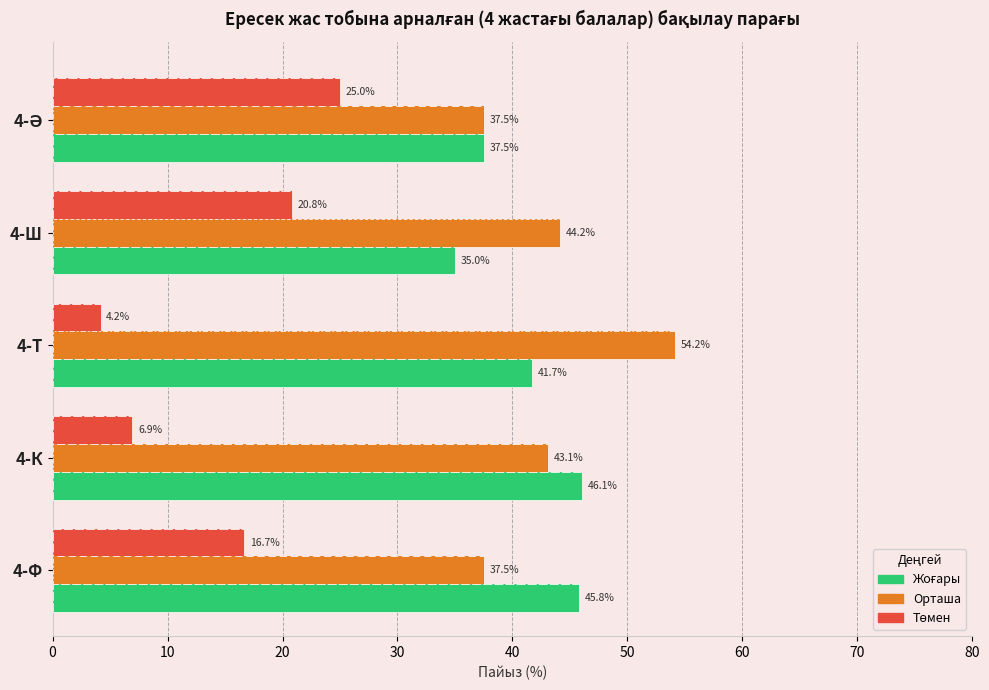

What are all the series names shown in the legend?

Жоғары, Орташа, Төмен